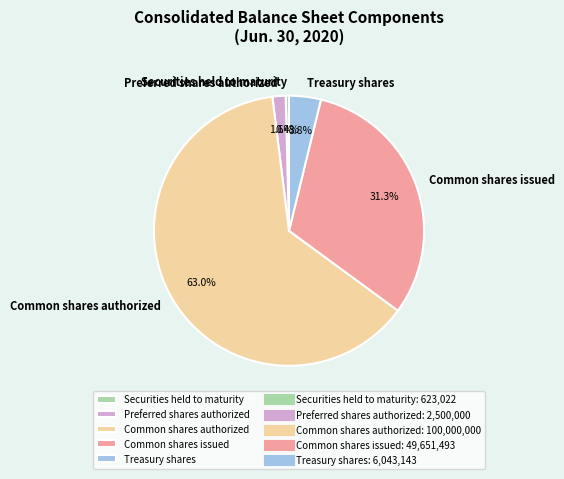

Rank the categories by value from lowest to highest.

Securities held to maturity, Preferred shares authorized, Treasury shares, Common shares issued, Common shares authorized